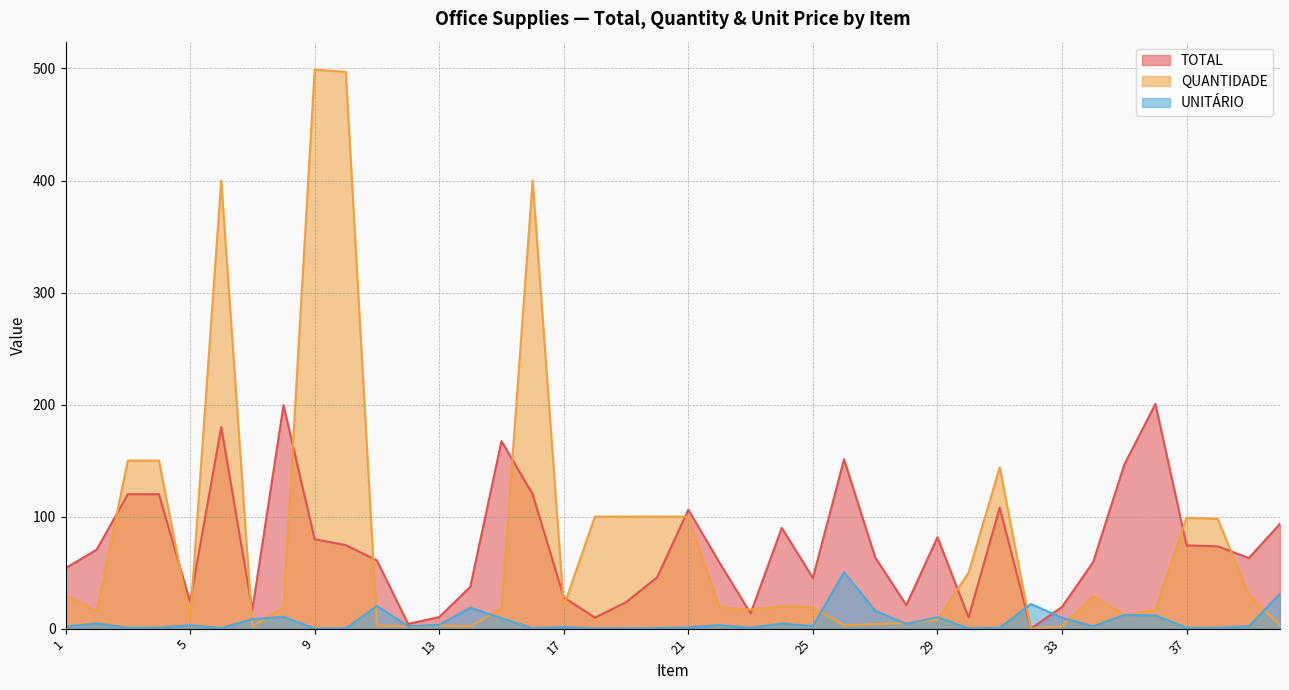

Is it true that TOTAL equals 24.9 at 7?

False